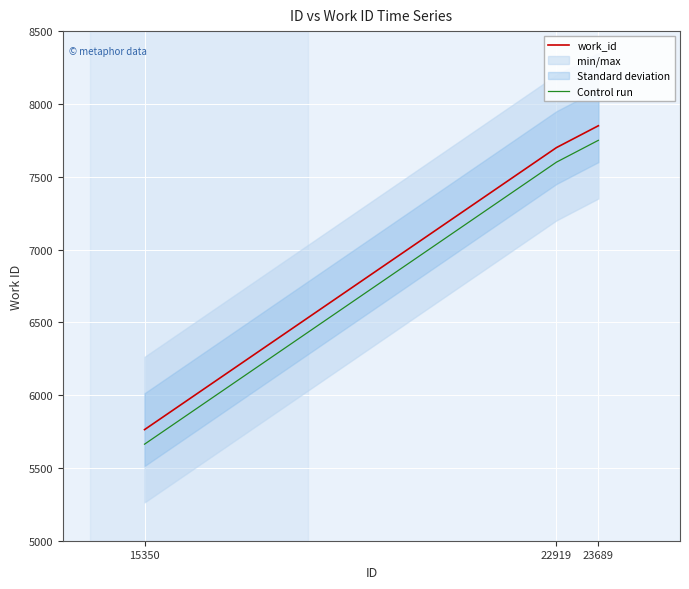

Which series changed the most between 15350 and 22919?

work_id